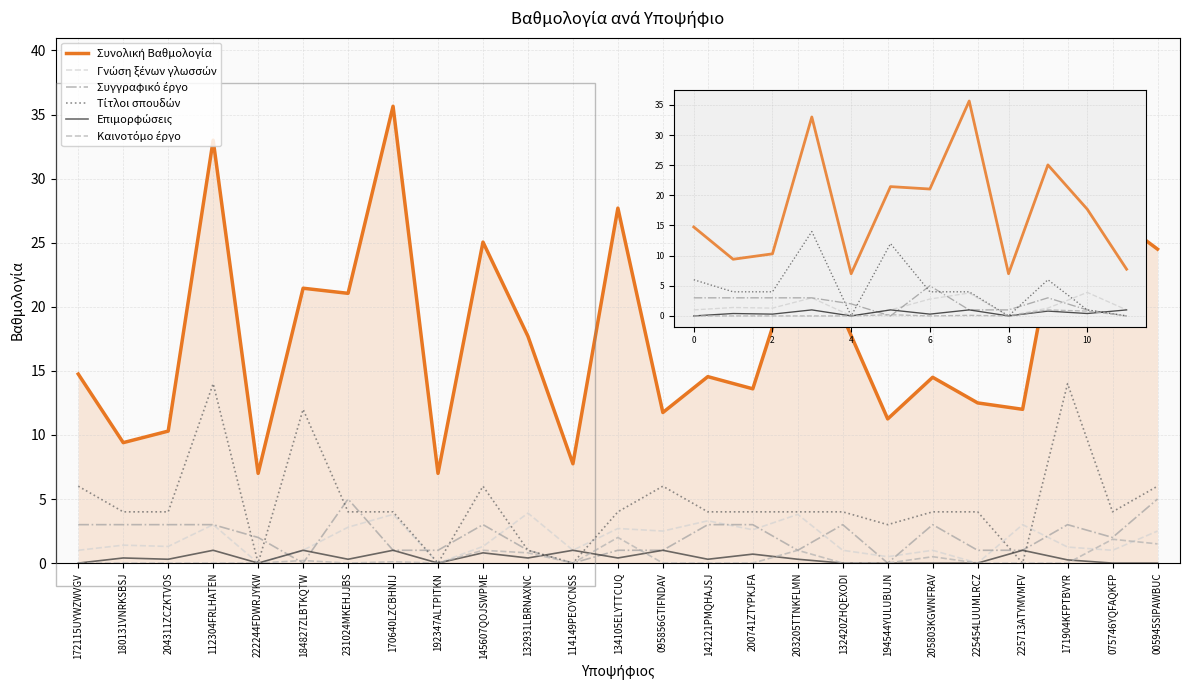

Where is Συνολική Βαθμολογία nearest to the value 21?

231024MKEHJJBS